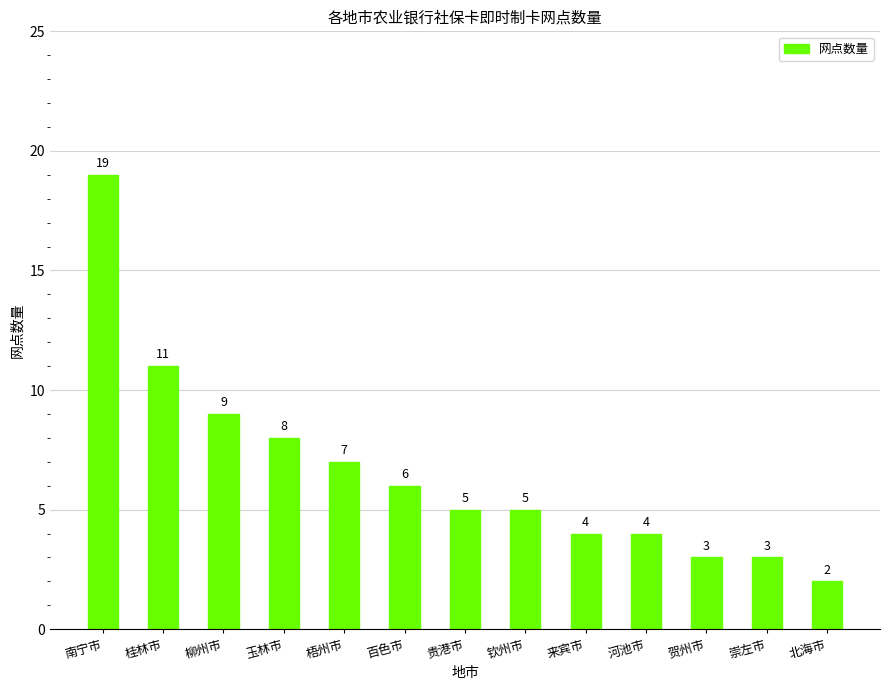

How many bars are there in total?

13